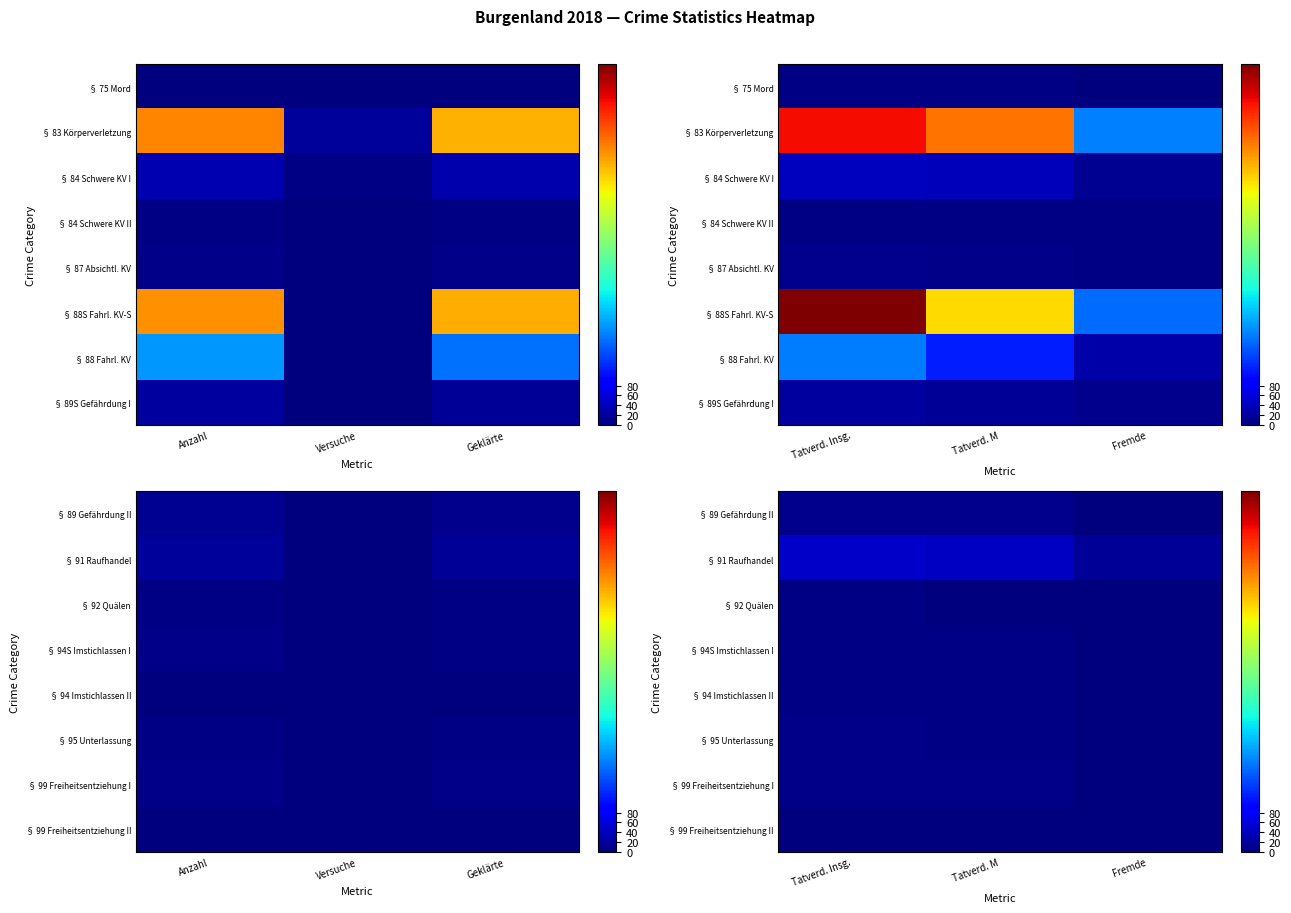

What value does the § 89 Gefährdung II series have at Tatverd. M?

10